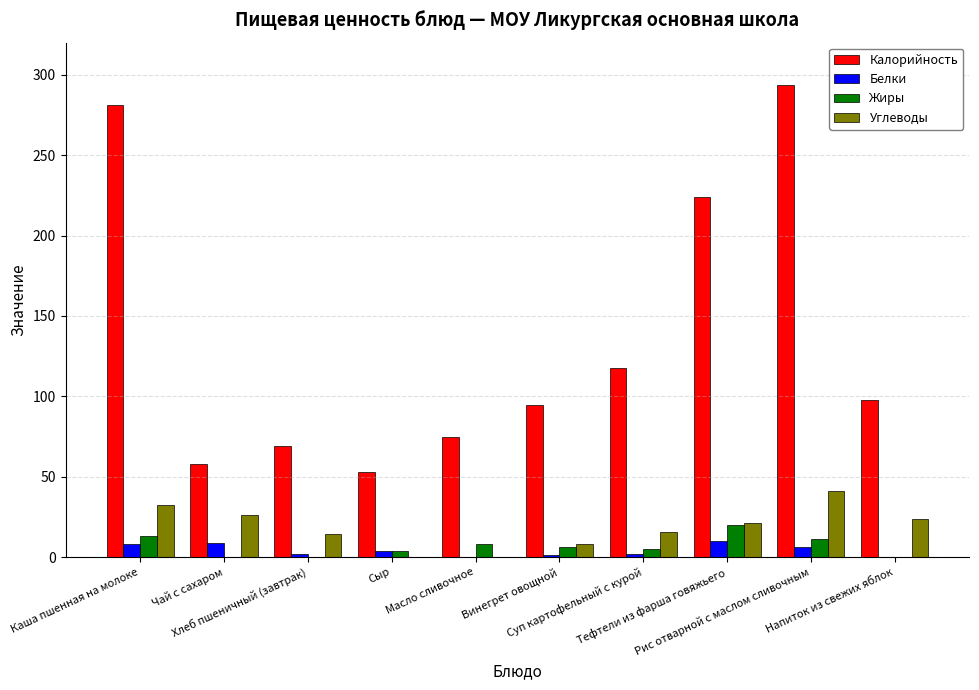

What is the maximum value shown in the chart?

293.8